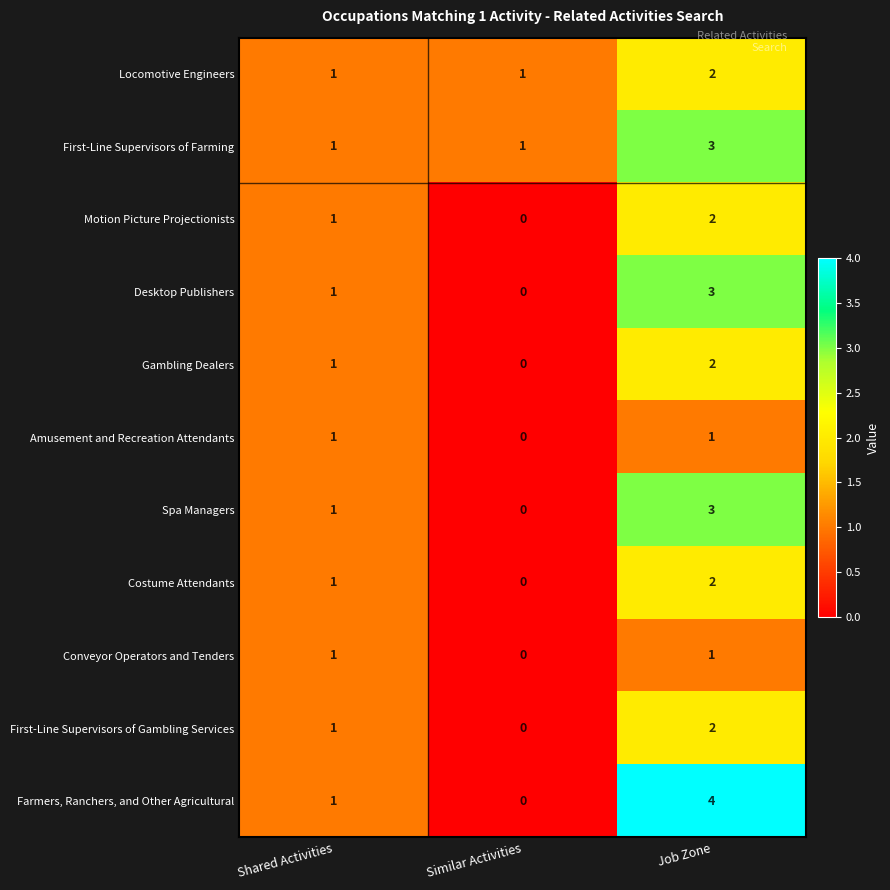

List the labels in order of First-Line Supervisors of Gambling Services value, smallest first.

Similar Activities, Shared Activities, Job Zone